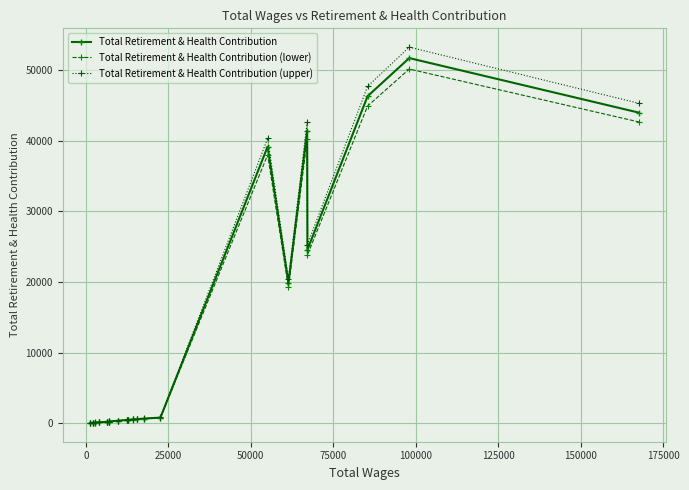

True or false: Total Retirement & Health Contribution has more than 1 points higher than both neighbors.

True